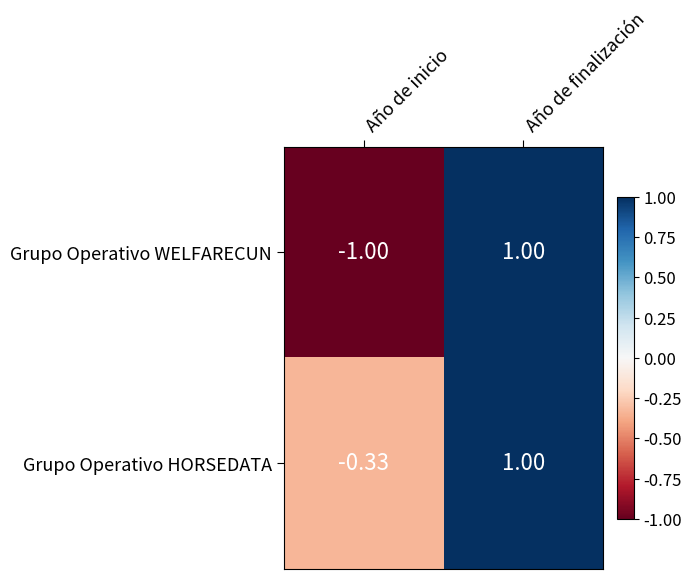

Which series has the widest spread of values?

Grupo Operativo WELFARECUN